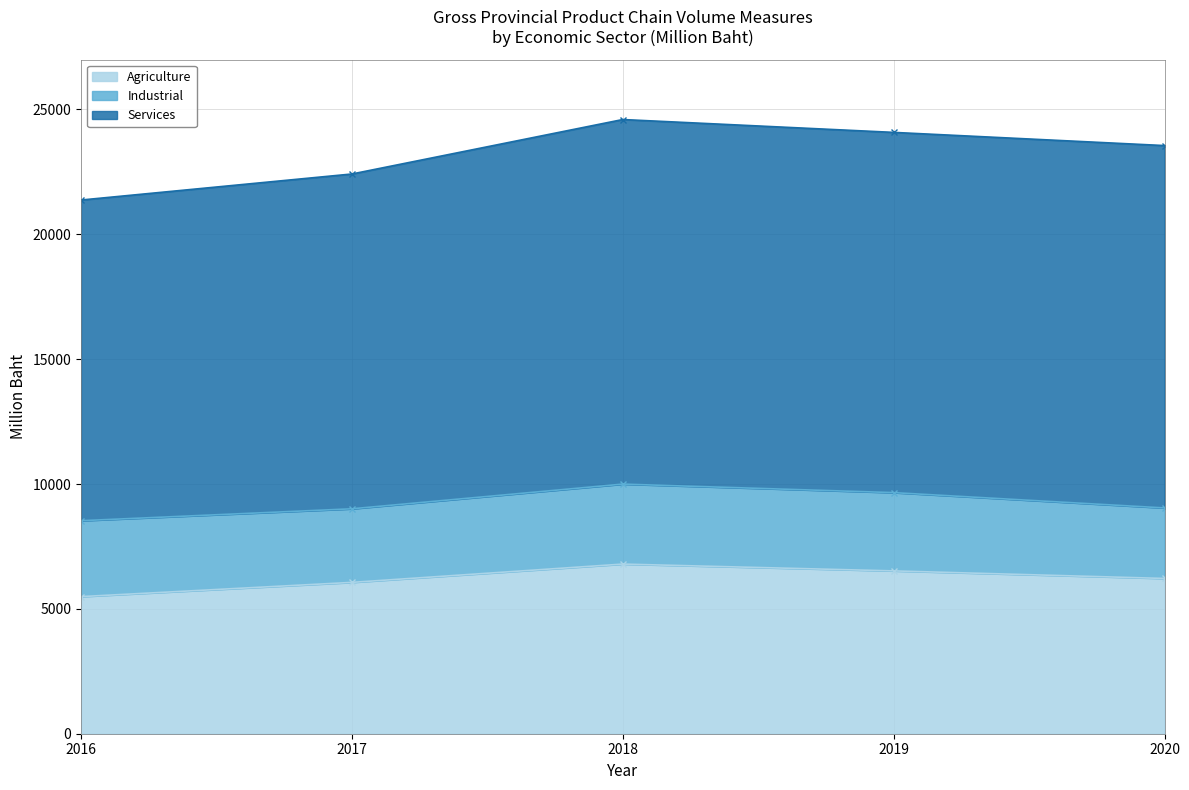

Where is the first local minimum for Services?

2019